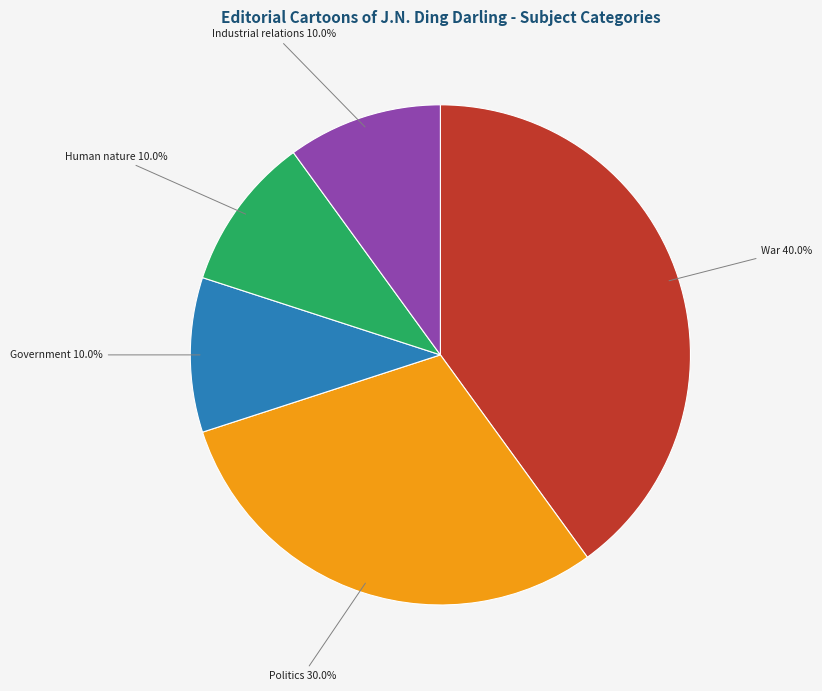

Between Government and War, which is larger?

War